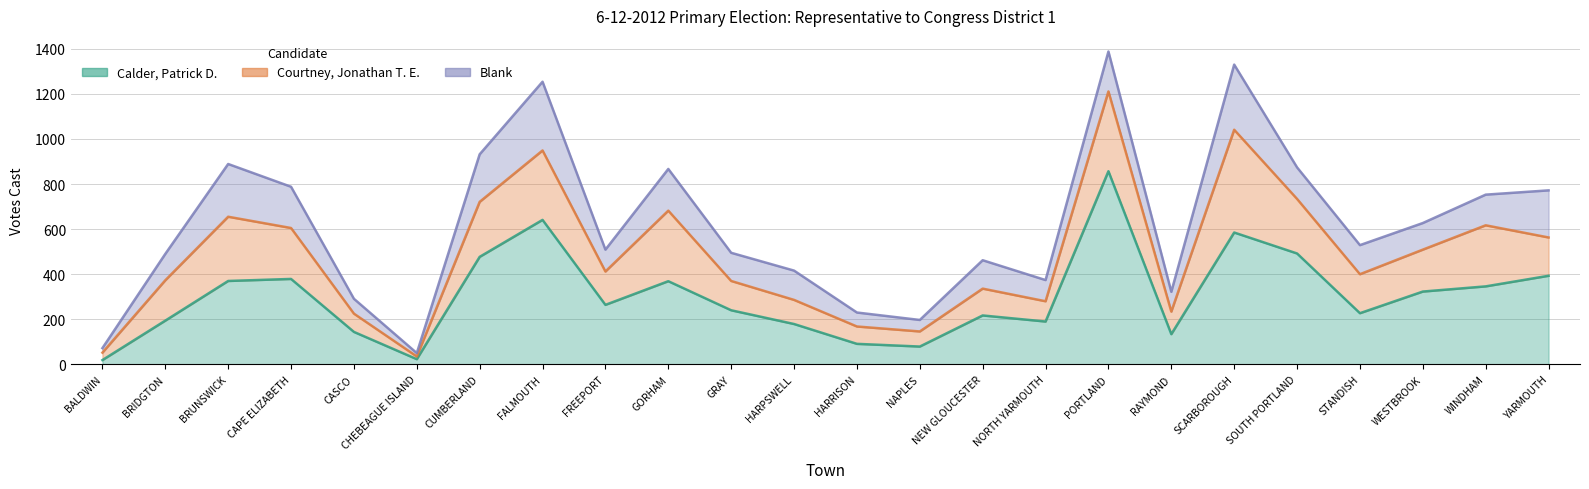

What is the maximum value shown in the chart?

857